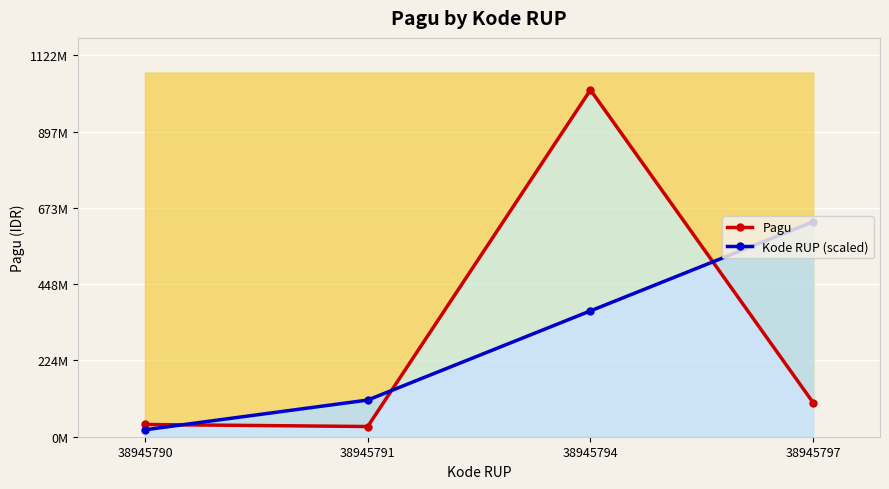

Is it true that Kode RUP (scaled) equals 36699596.5 at 38945790?

False